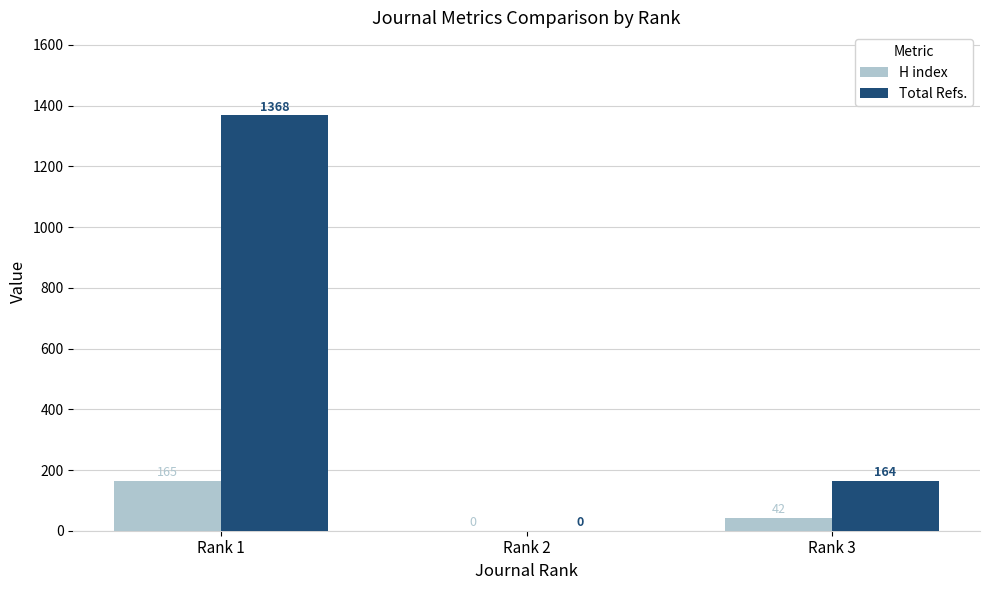

Count the number of data series in this chart.

2